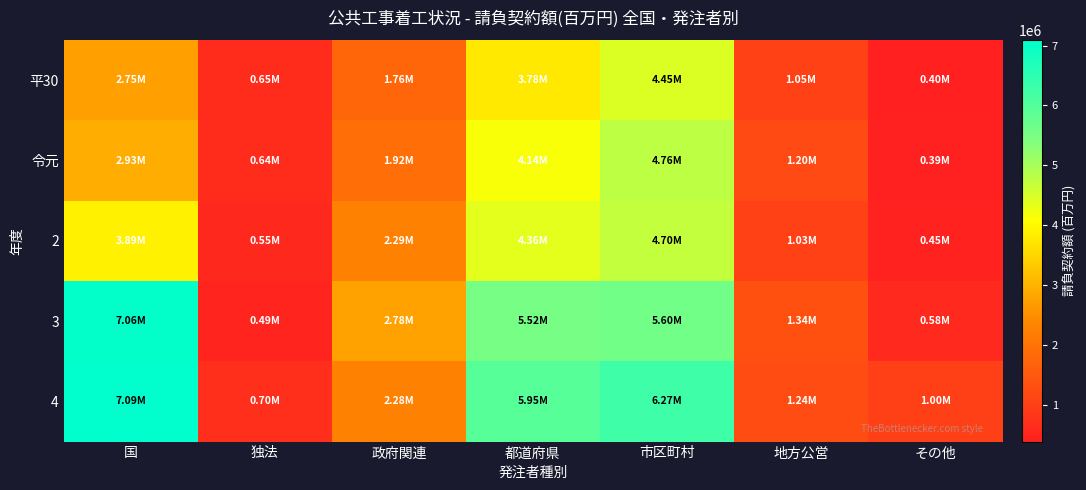

Between 市区町村 and 地方公営, which series saw the biggest shift?

4